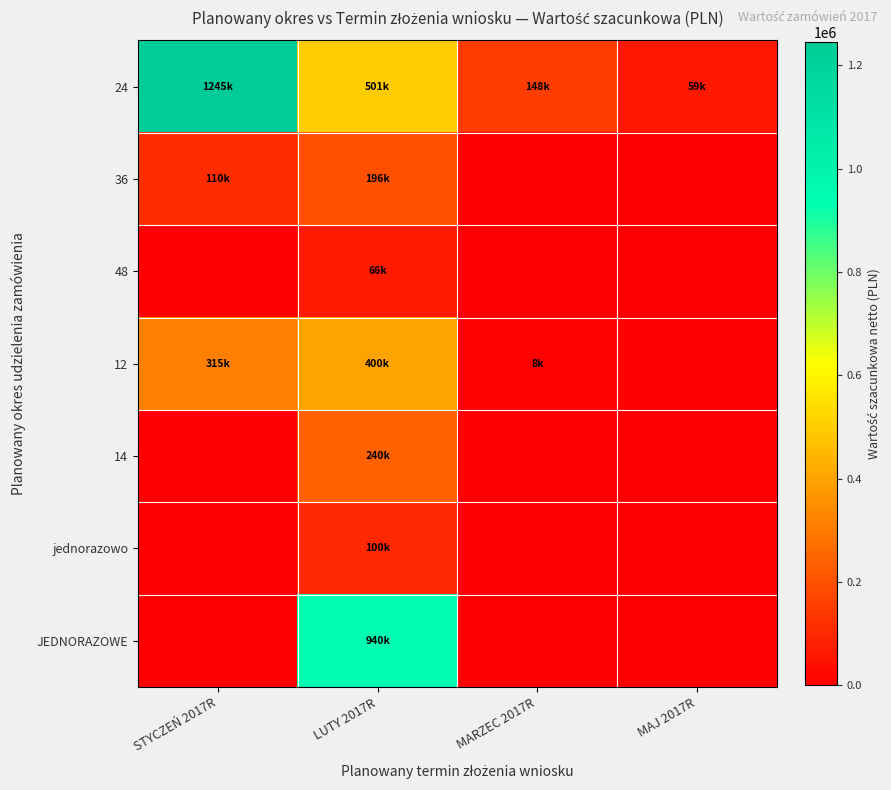

Which series changed the most between STYCZEŃ 2017R and LUTY 2017R?

JEDNORAZOWE